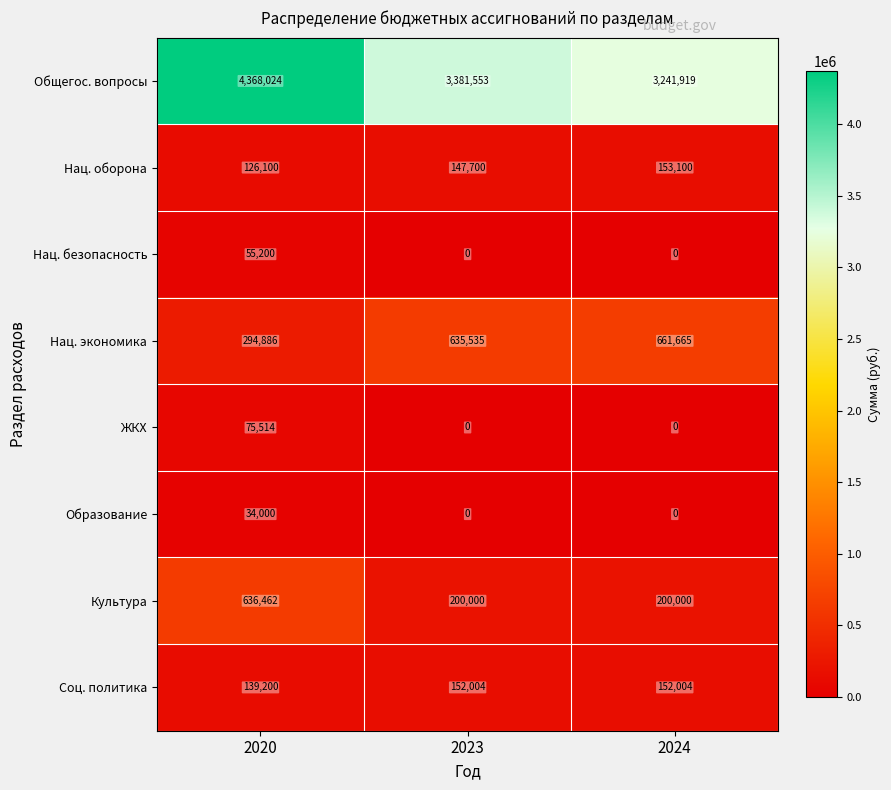

At 2020, list the series in order from smallest to largest.

Образование, Нац. безопасность, ЖКХ, Нац. оборона, Соц. политика, Нац. экономика, Культура, Общегос. вопросы